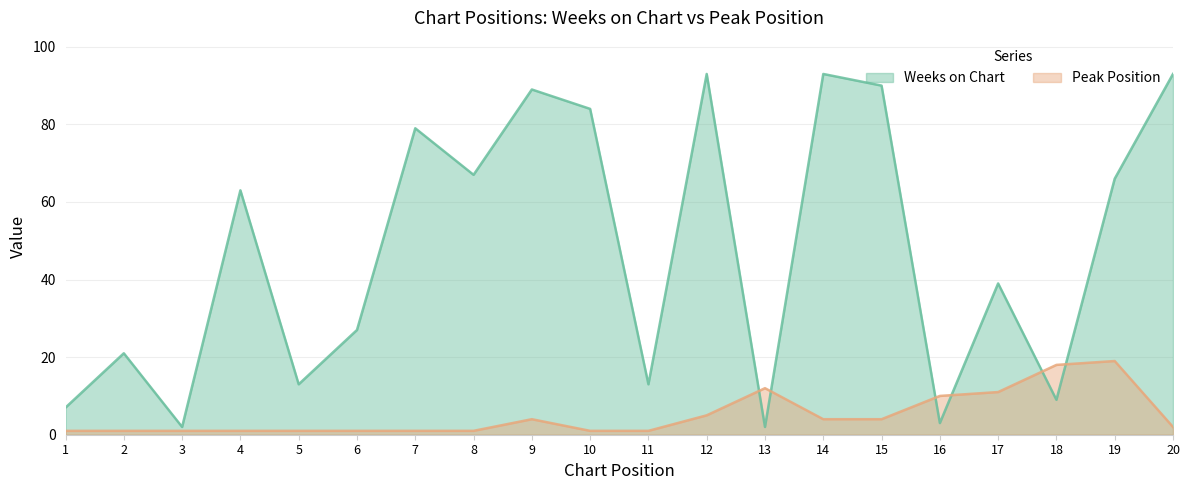

At which label is Weeks on Chart closest to 47?

17